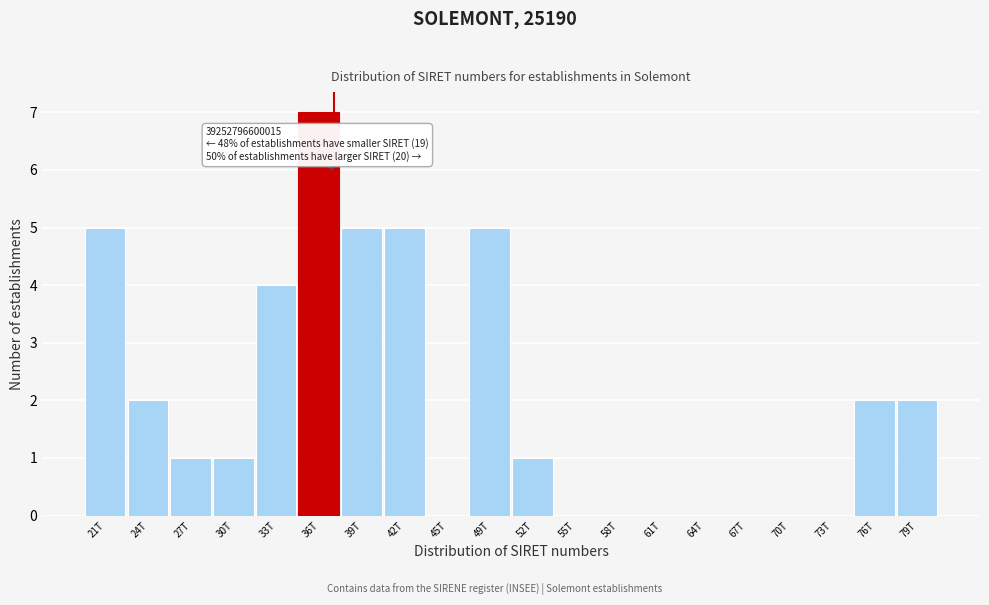

Reading left to right, extract all data points from this chart.

21T=5	24T=2	27T=1	30T=1	33T=4	36T=7	39T=5	42T=5	45T=0	49T=5	52T=1	55T=0	58T=0	61T=0	64T=0	67T=0	70T=0	73T=0	76T=2	79T=2